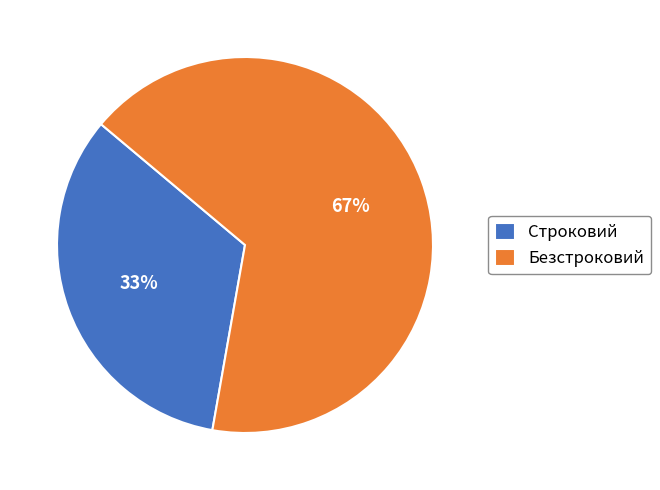

Do Безстроковий and Строковий together represent more than half of the pie?

Yes